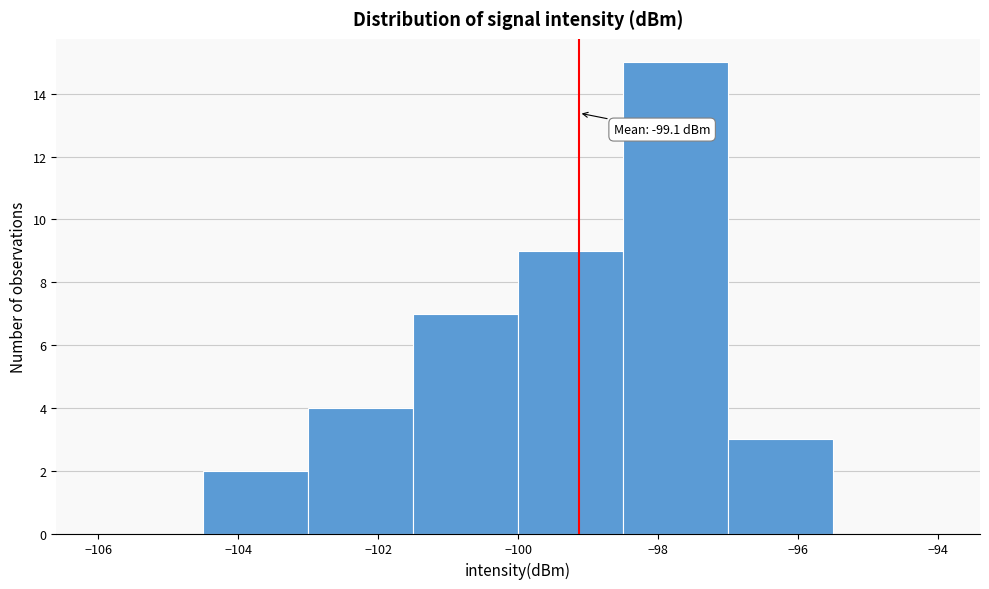

Which range on the x-axis has the tallest bar?

-98.5 to -97.0